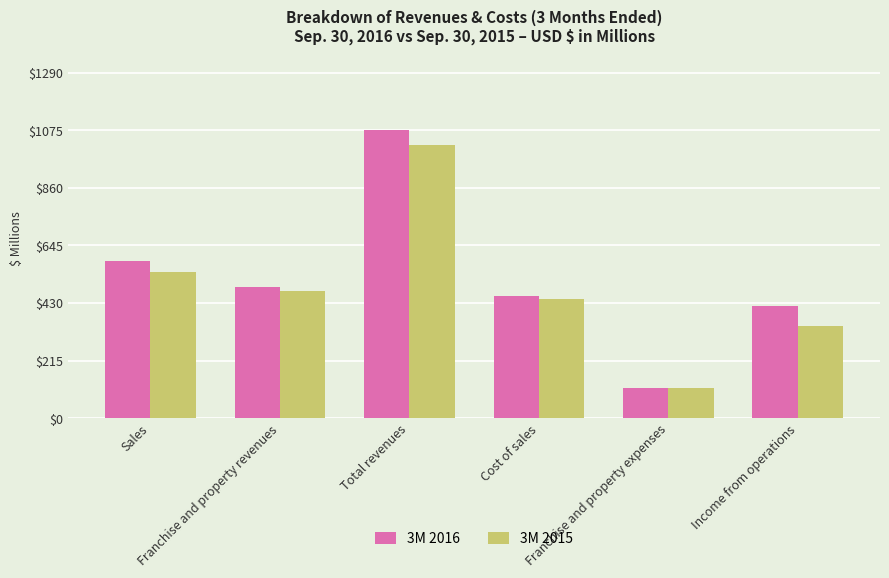

The 3M 2016 series shows 1458.7 at Total revenues. True or false?

False